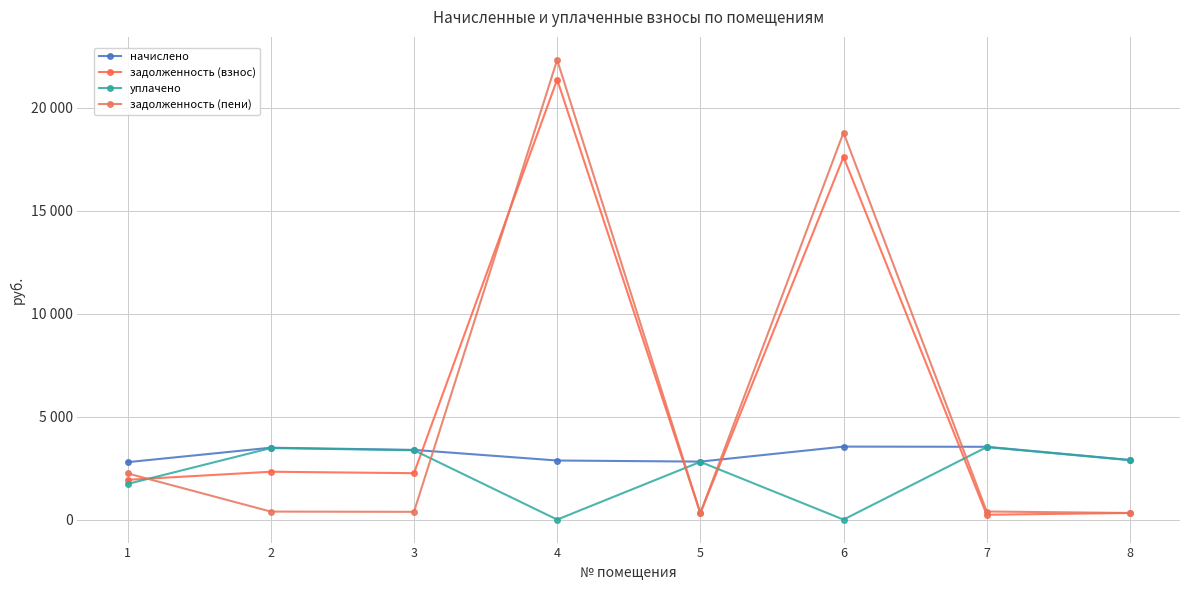

At how many categories does at least one series exceed 17284?

2